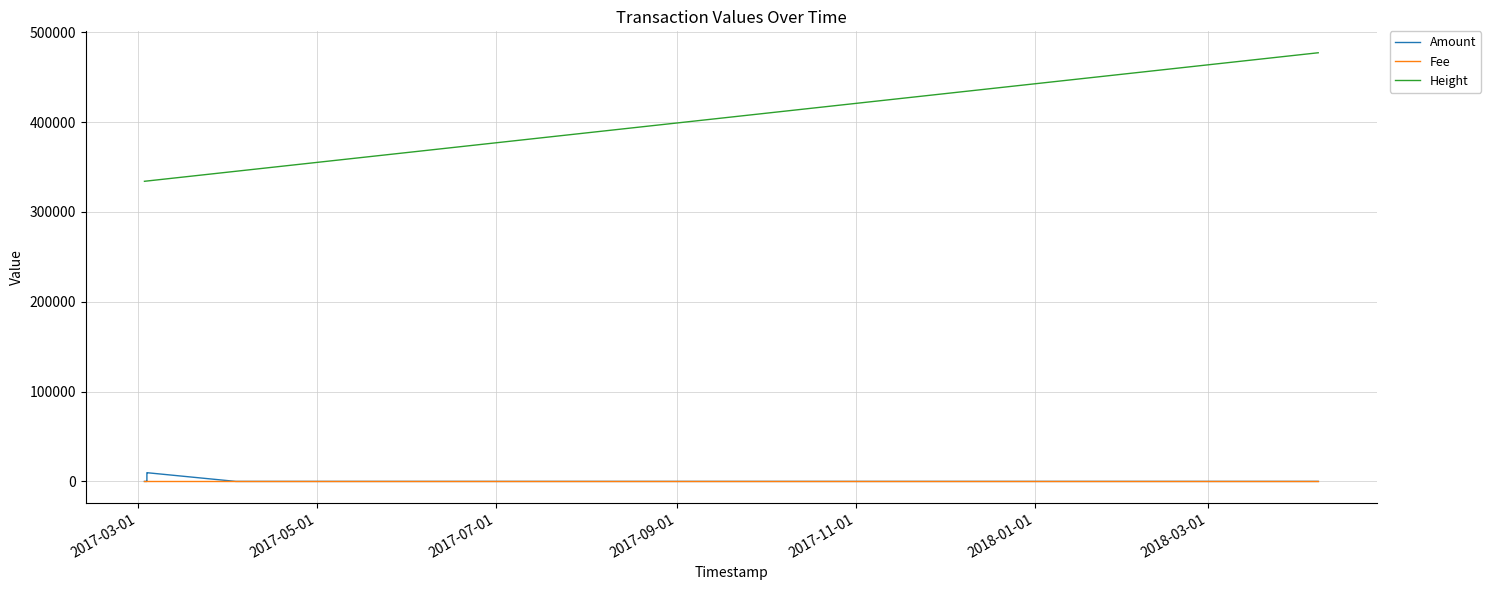

What is the spread (max minus min) of values at 2017-03-01?

334018.0